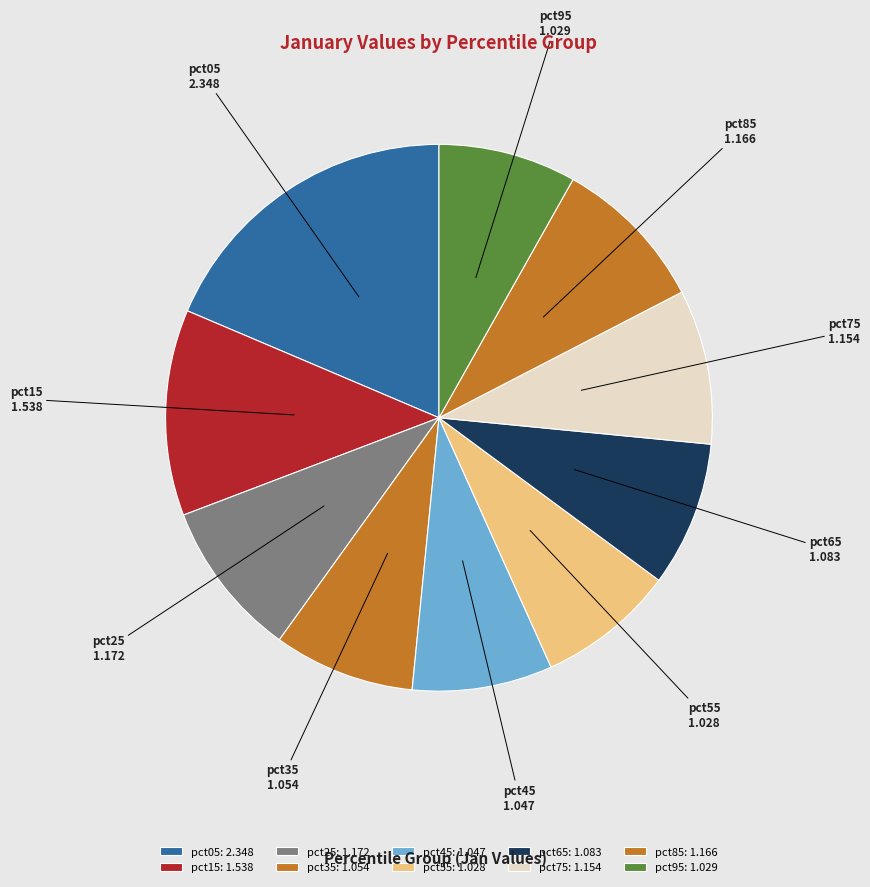

True or false: pct85 accounts for 1% of the total.

False